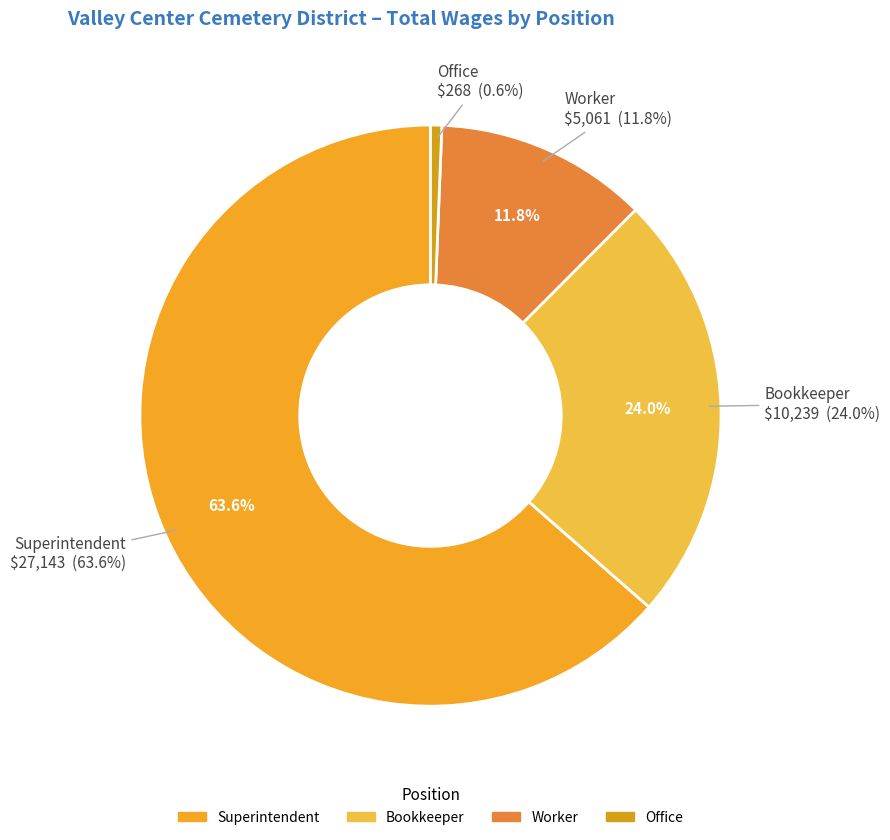

Is Superintendent the majority of the pie?

Yes